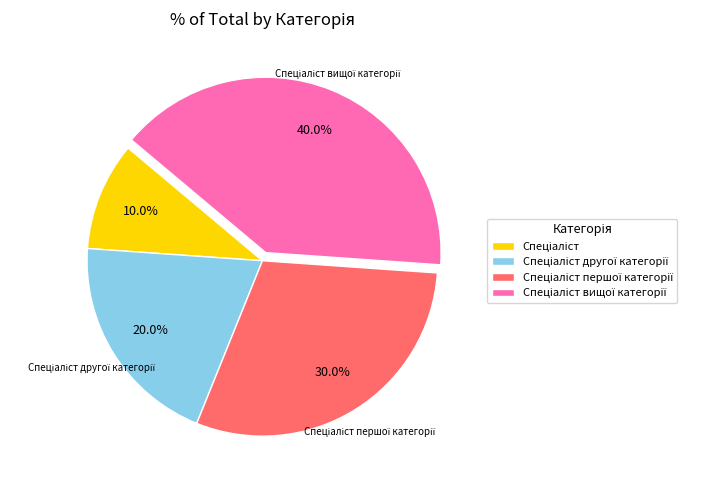

Is there any slice that represents more than half of the pie?

No